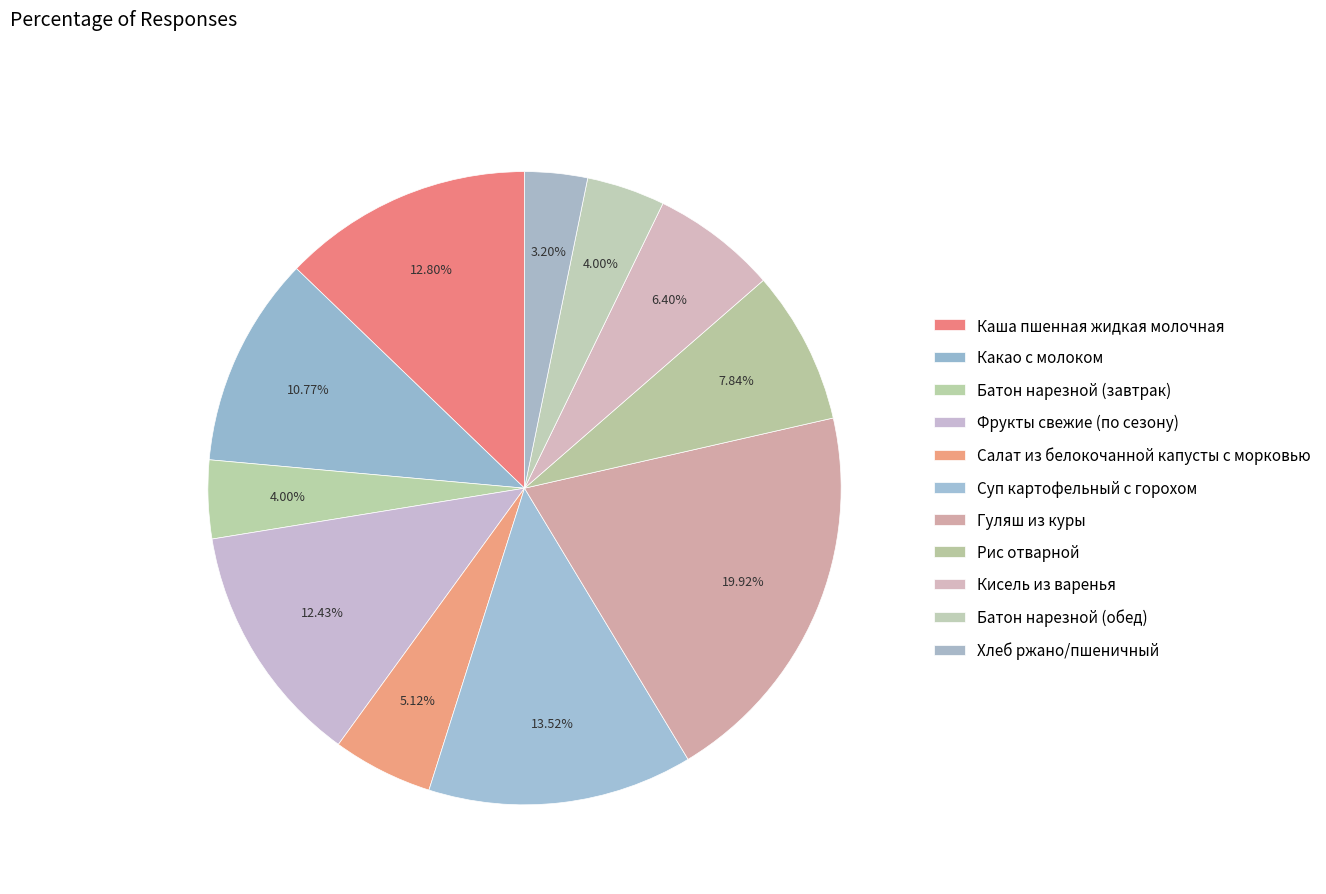

Count the number of slices in the pie.

11